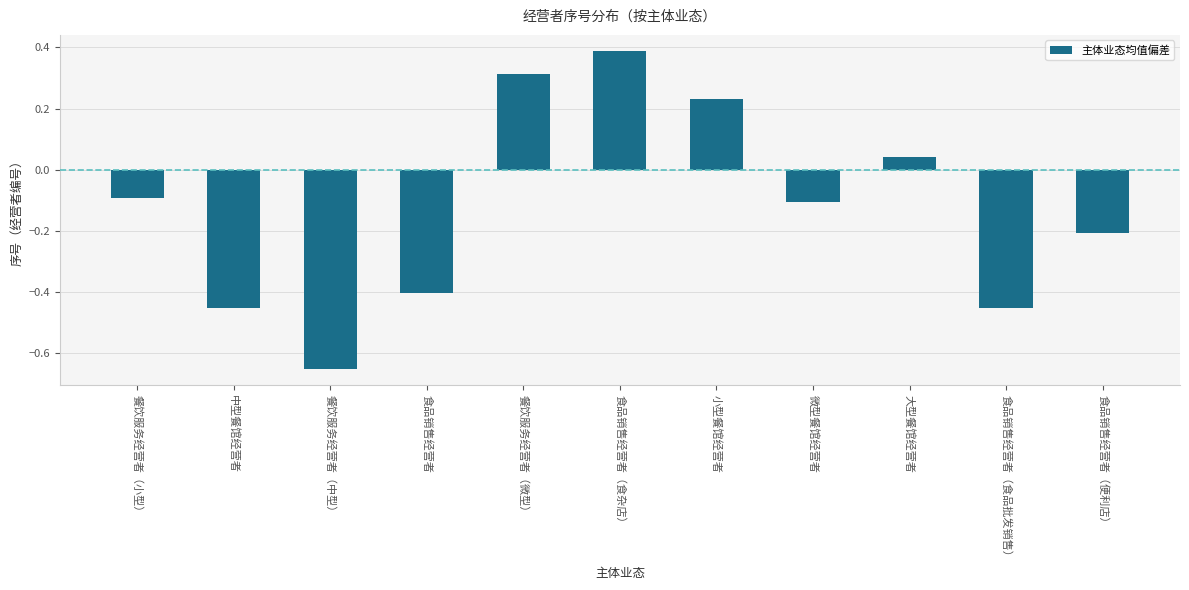

What is the label of the 6th bar from the left?

食品销售经营者（食杂店）